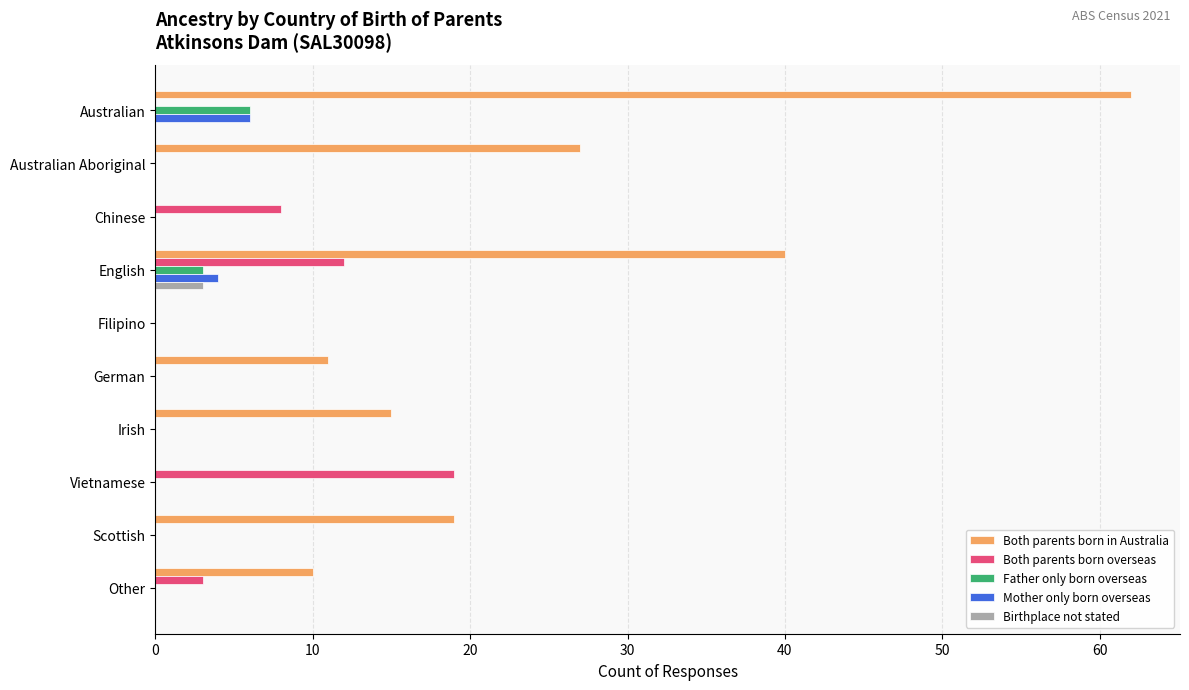

At which category is the sum across all series the highest?

Australian